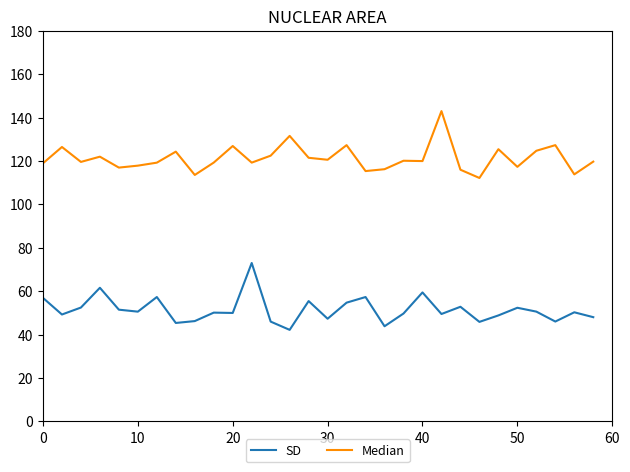

What is the minimum value for SD?

42.2